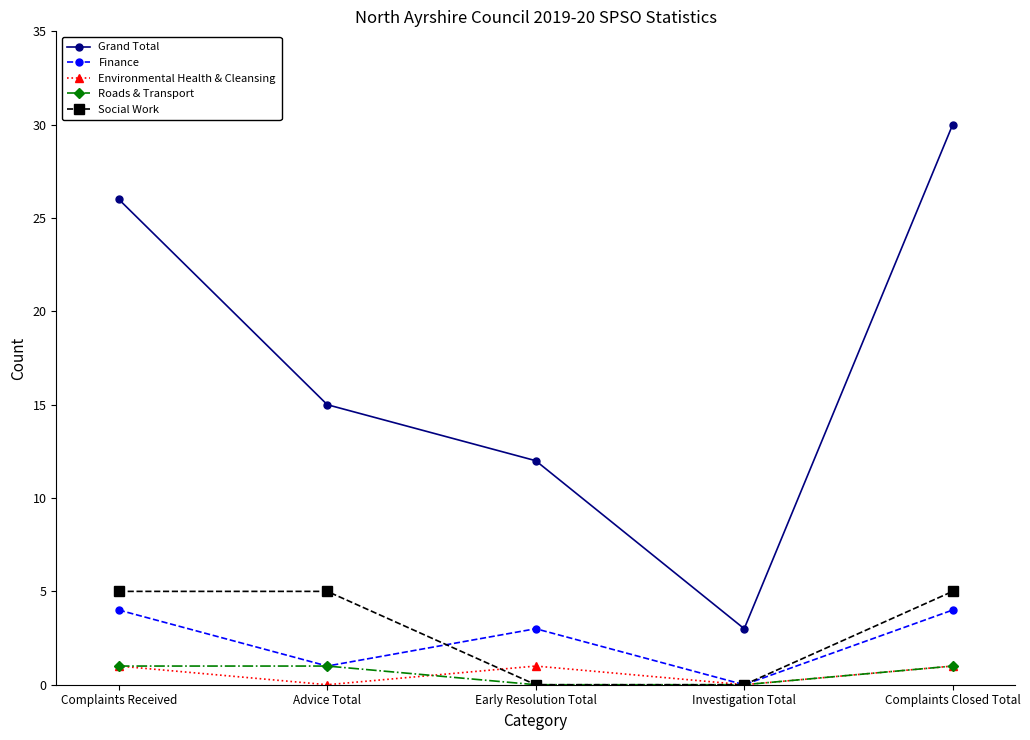

True or false: Environmental Health & Cleansing has more than 0 interior local peaks.

True